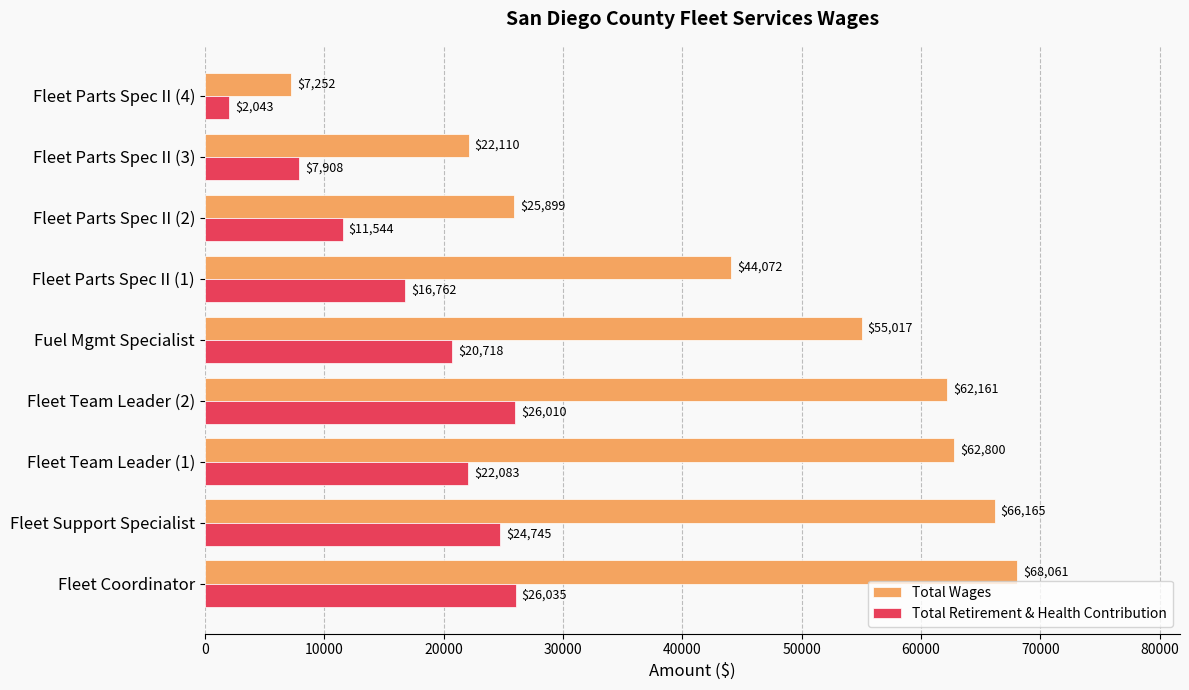

What value does the Total Wages series have at Fleet Coordinator?

68061